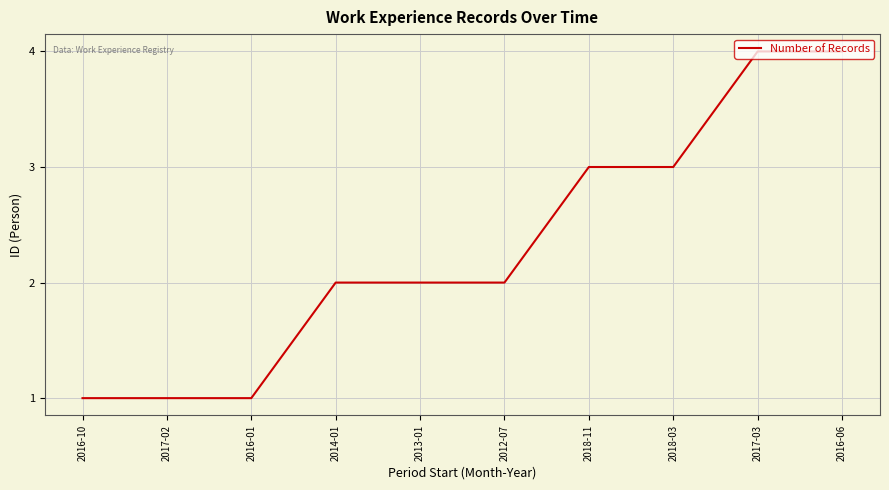

Count the number of data series in this chart.

1